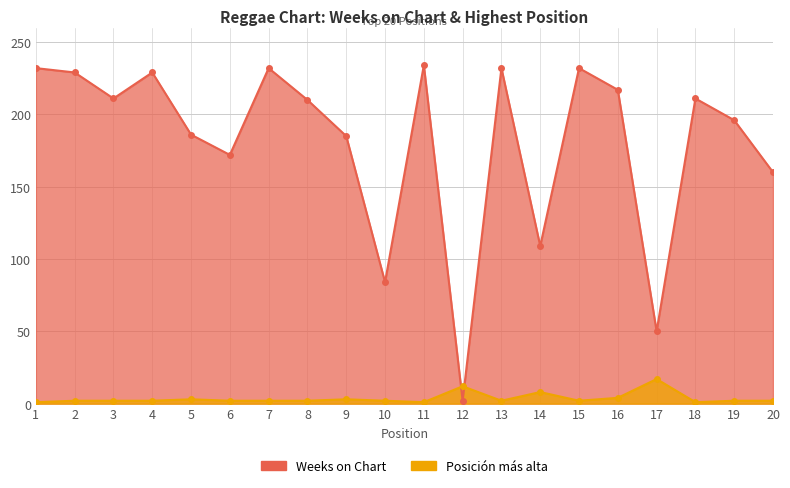

True or false: Weeks on Chart and Posición más alta intersect in this chart.

True